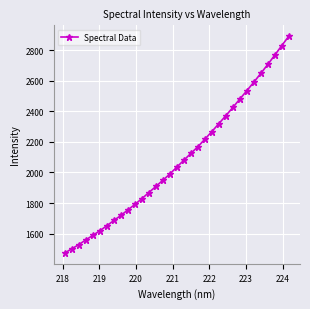

What is the value of the 31st point from the left?

2767.7